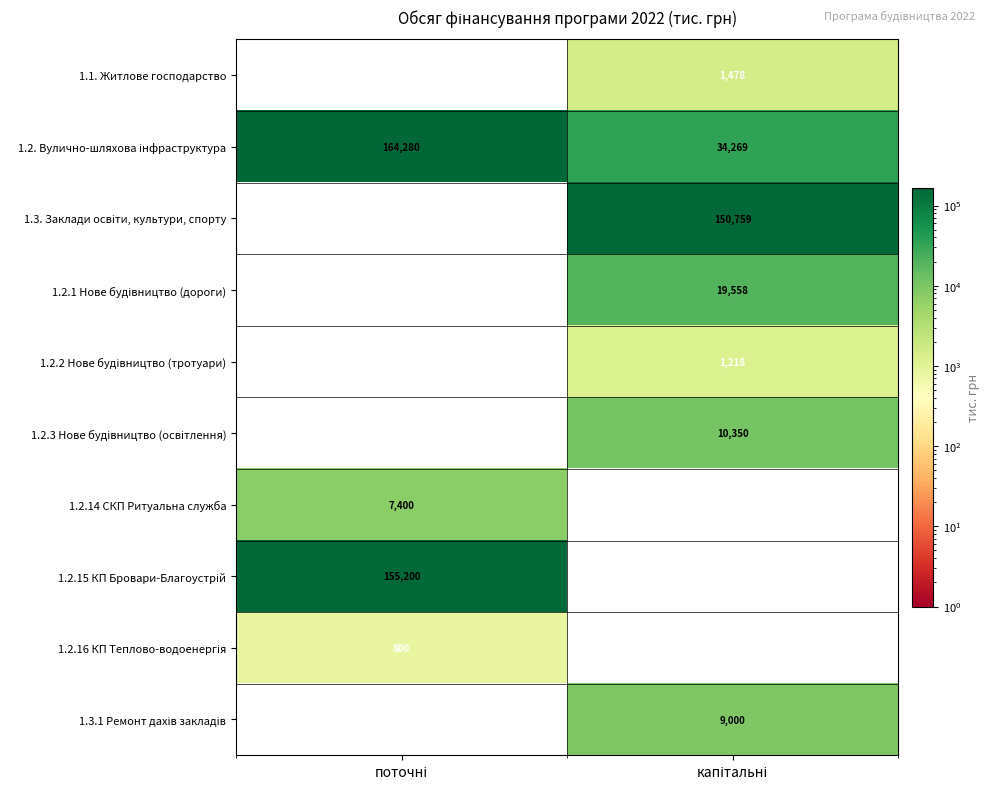

How many distinct data groups are displayed?

10